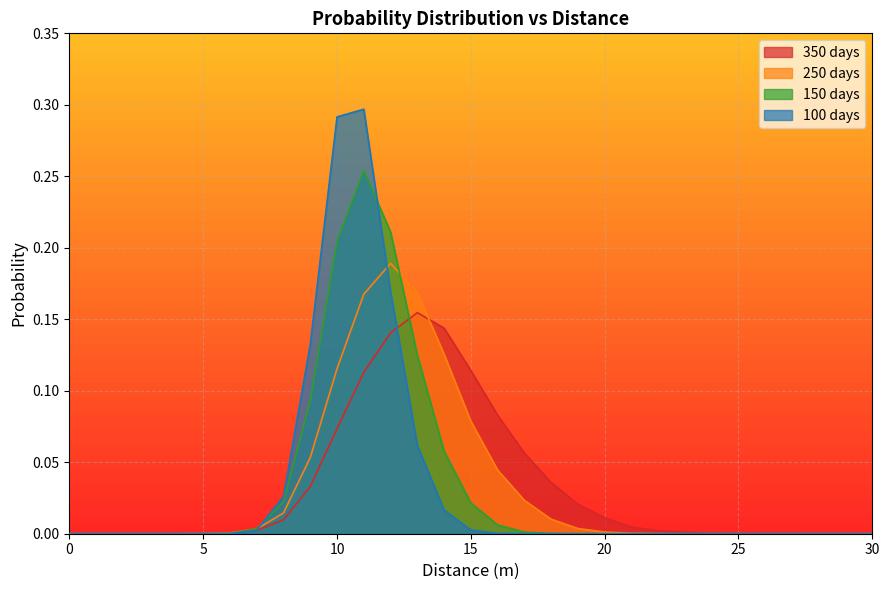

After their last crossing, which series has the higher values: 250 days or 350 days?

350 days